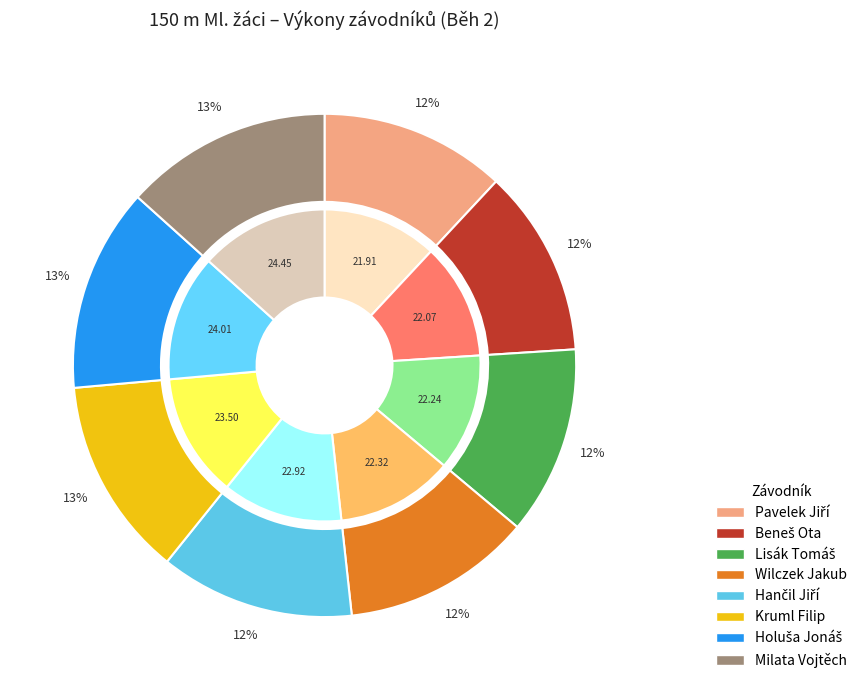

Which slice is the largest?

Milata Vojtěch